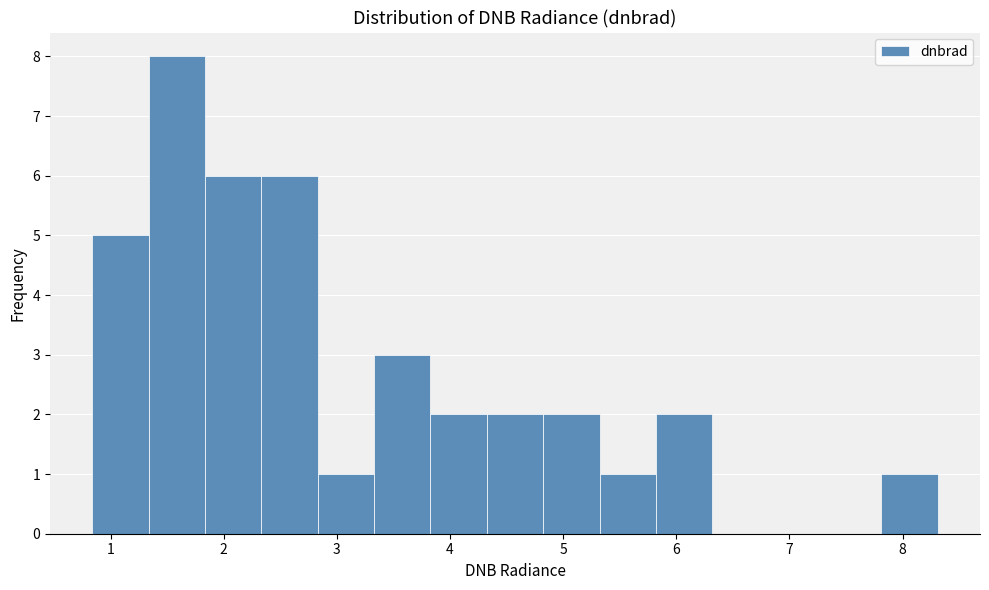

What is the height of the bar covering 3.8 to 4.3 on the x-axis? Neither the bar edges nor the heights are printed on the chart, so give them approximately, as read against the axes.

2